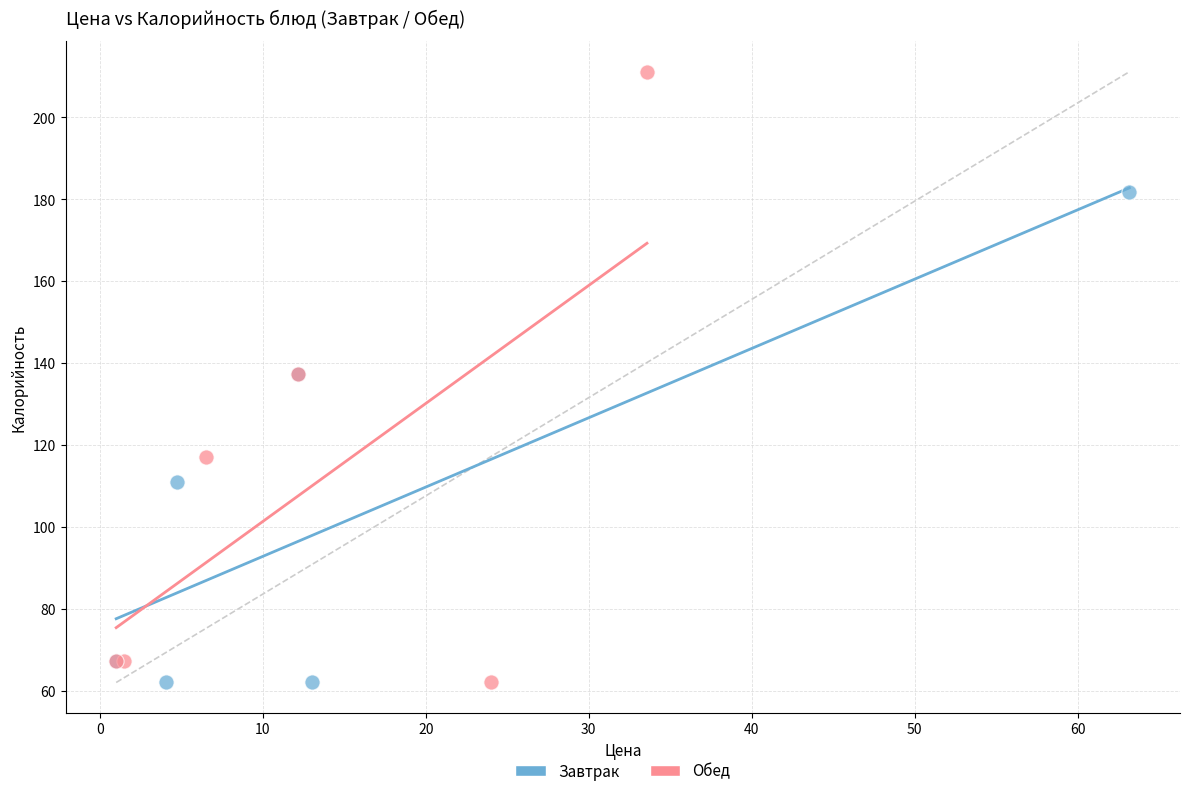

Which series reaches the maximum Y coordinate?

Обед